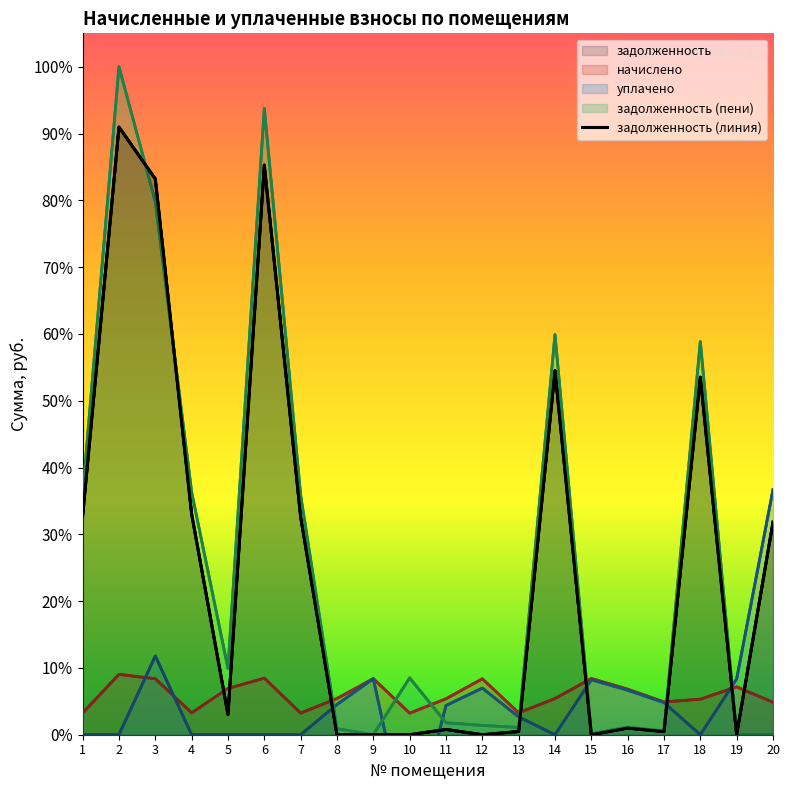

List the series in order of their peak value, lowest first.

начислено, уплачено, задолженность, задолженность (пени)